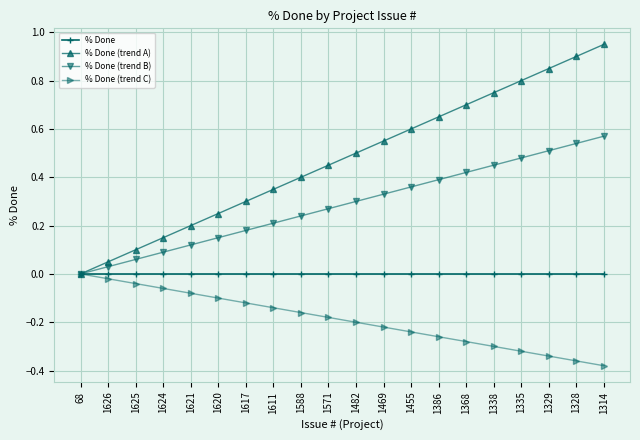

The % Done (trend C) series shows -0.1 at 1625. True or false?

False